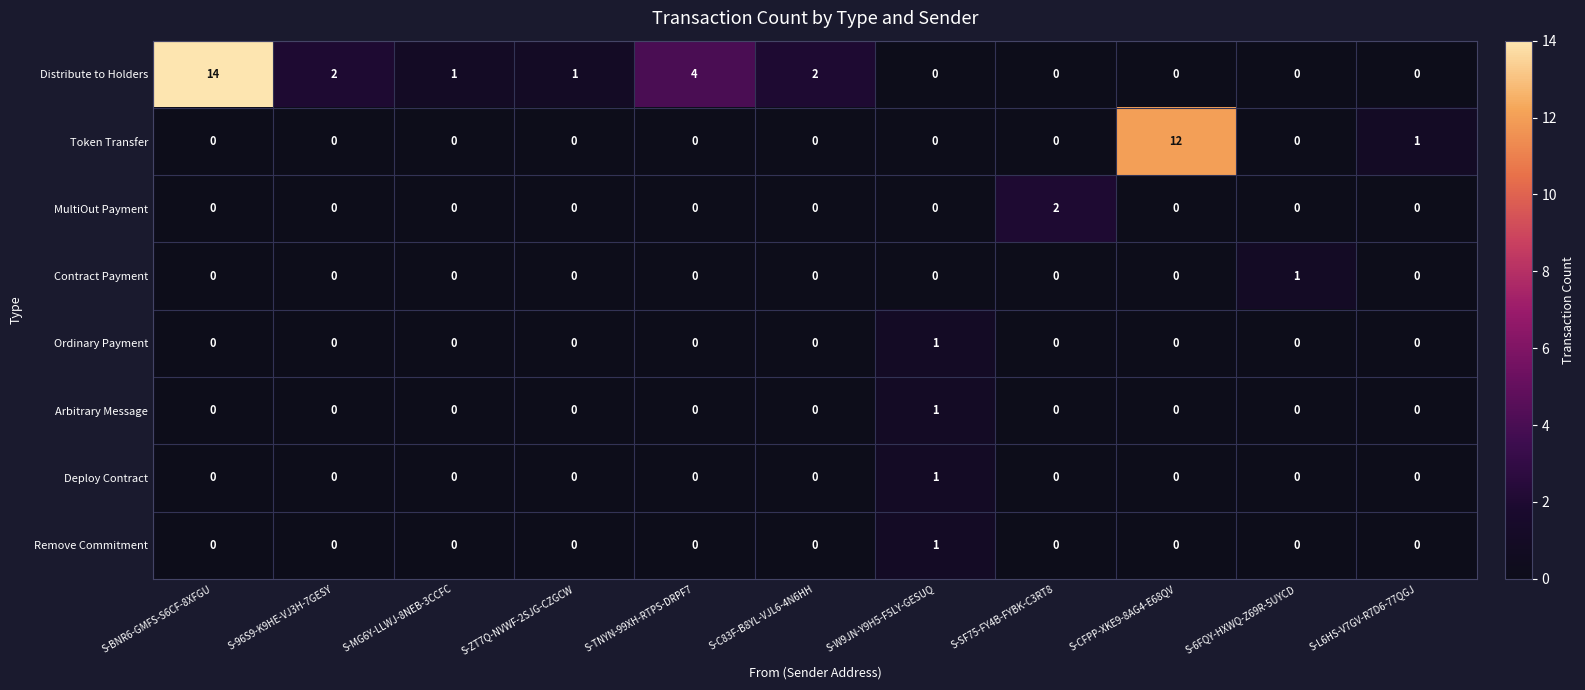

What is the sum of all Token Transfer values?

13